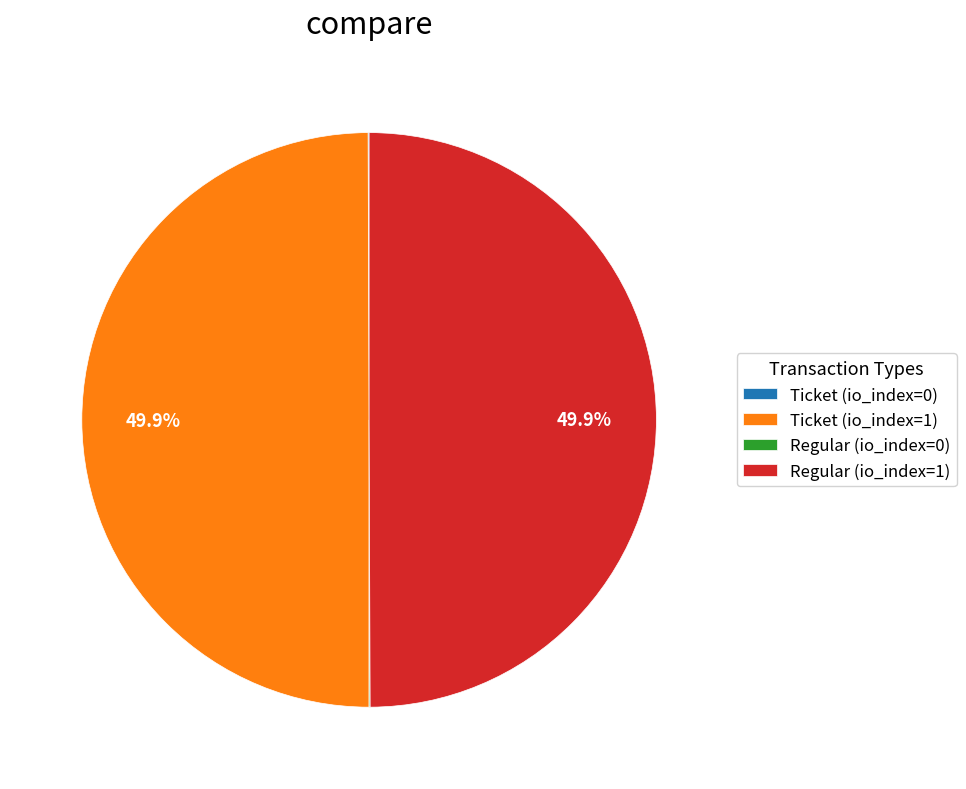

What percentage is NOT represented by Regular (io_index=1)?

50.0%